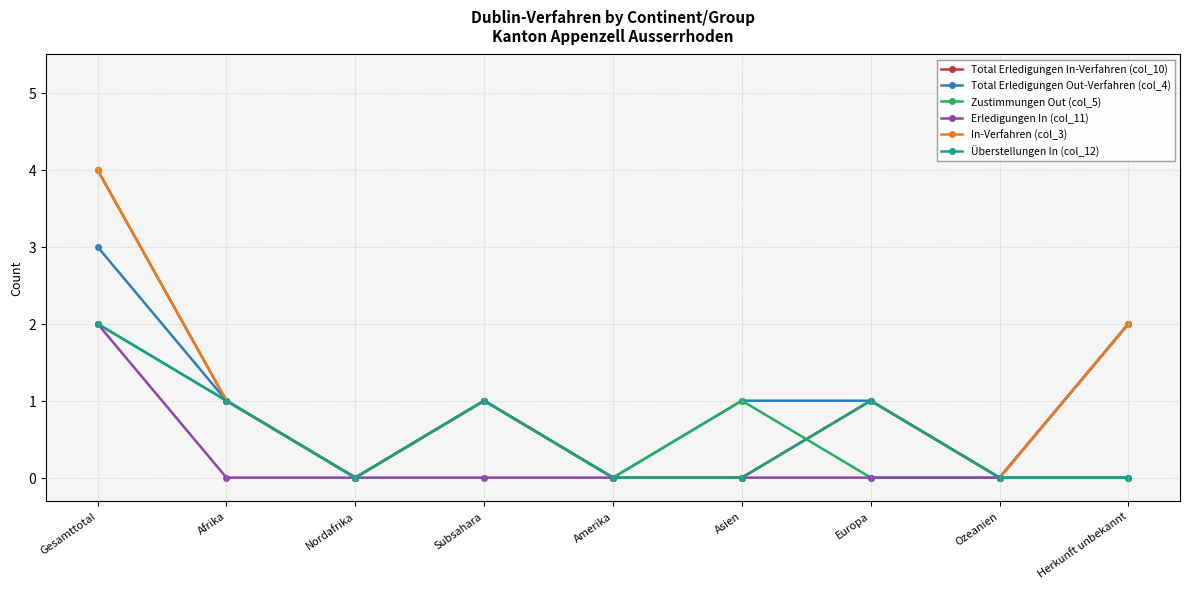

How many lines are shown in the chart?

6